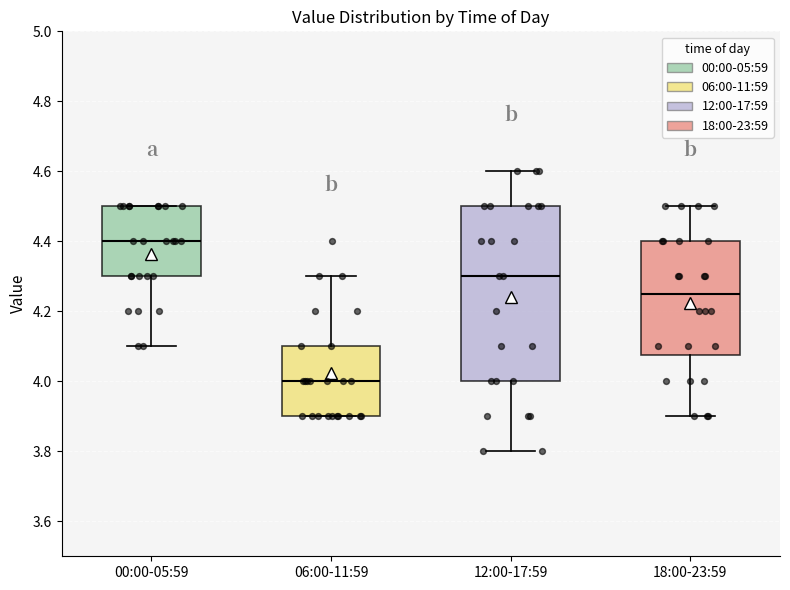

Comparing the boxes themselves (not the whiskers), which one is the tallest?

12:00-17:59